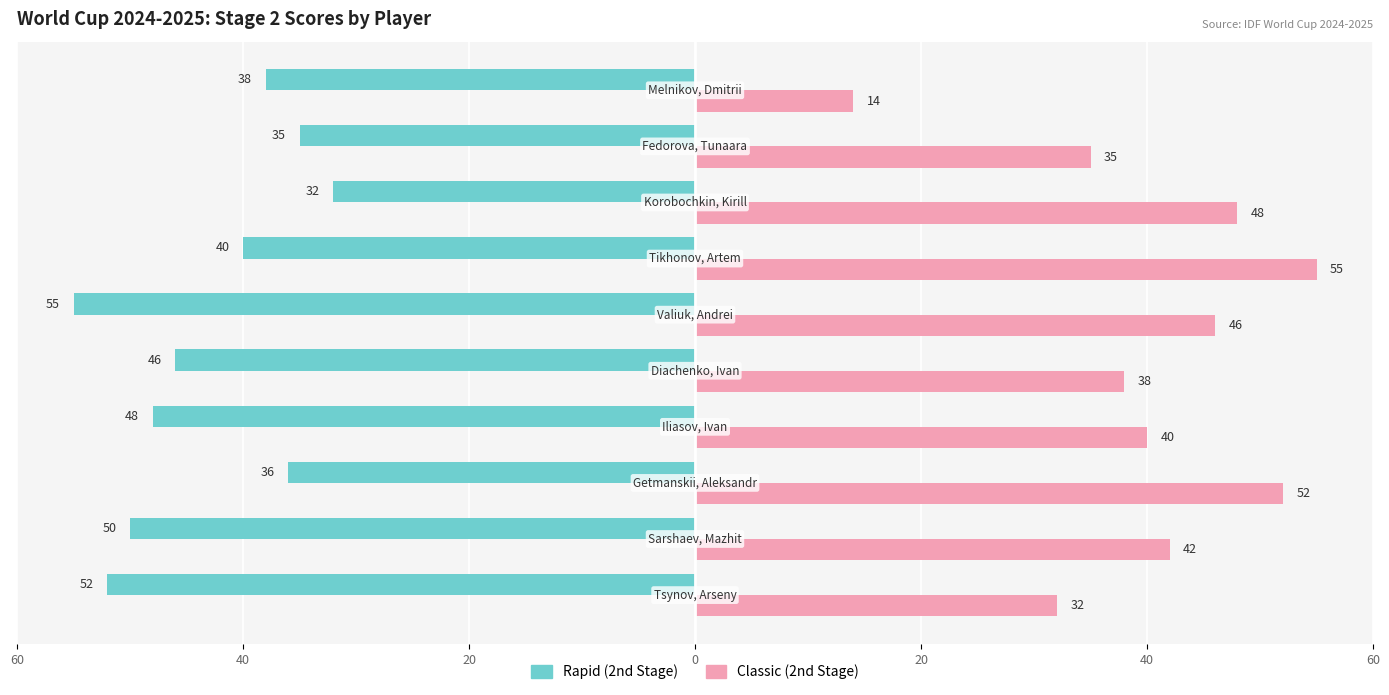

What are all the series names shown in the legend?

Rapid (2nd Stage), Classic (2nd Stage)